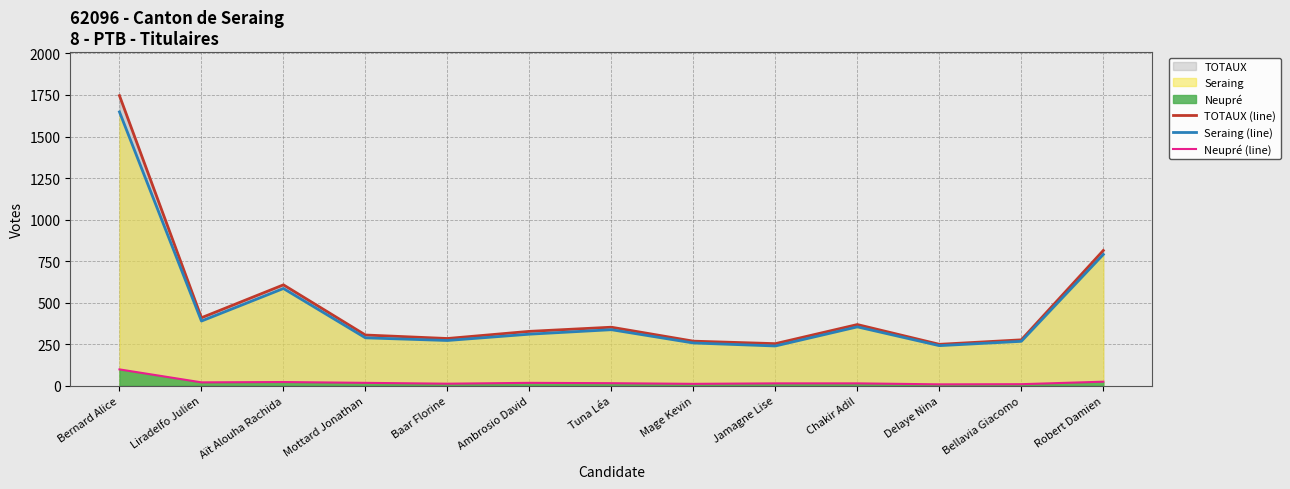

True or false: TOTAUX (line) and Neupré (line) cross at least once.

False